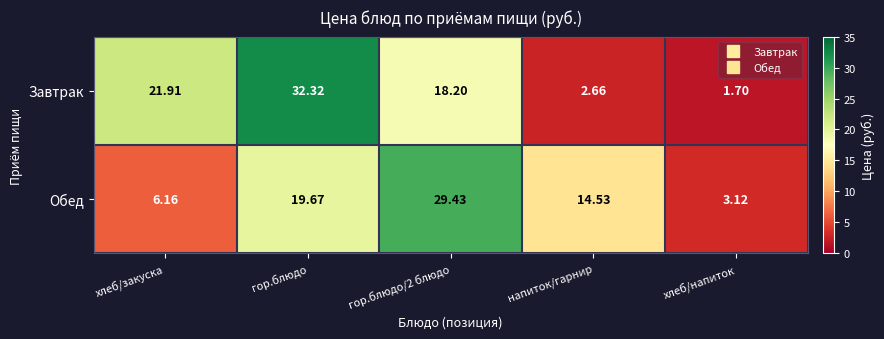

Which series changed the most between гор.блюдо and хлеб/напиток?

Завтрак